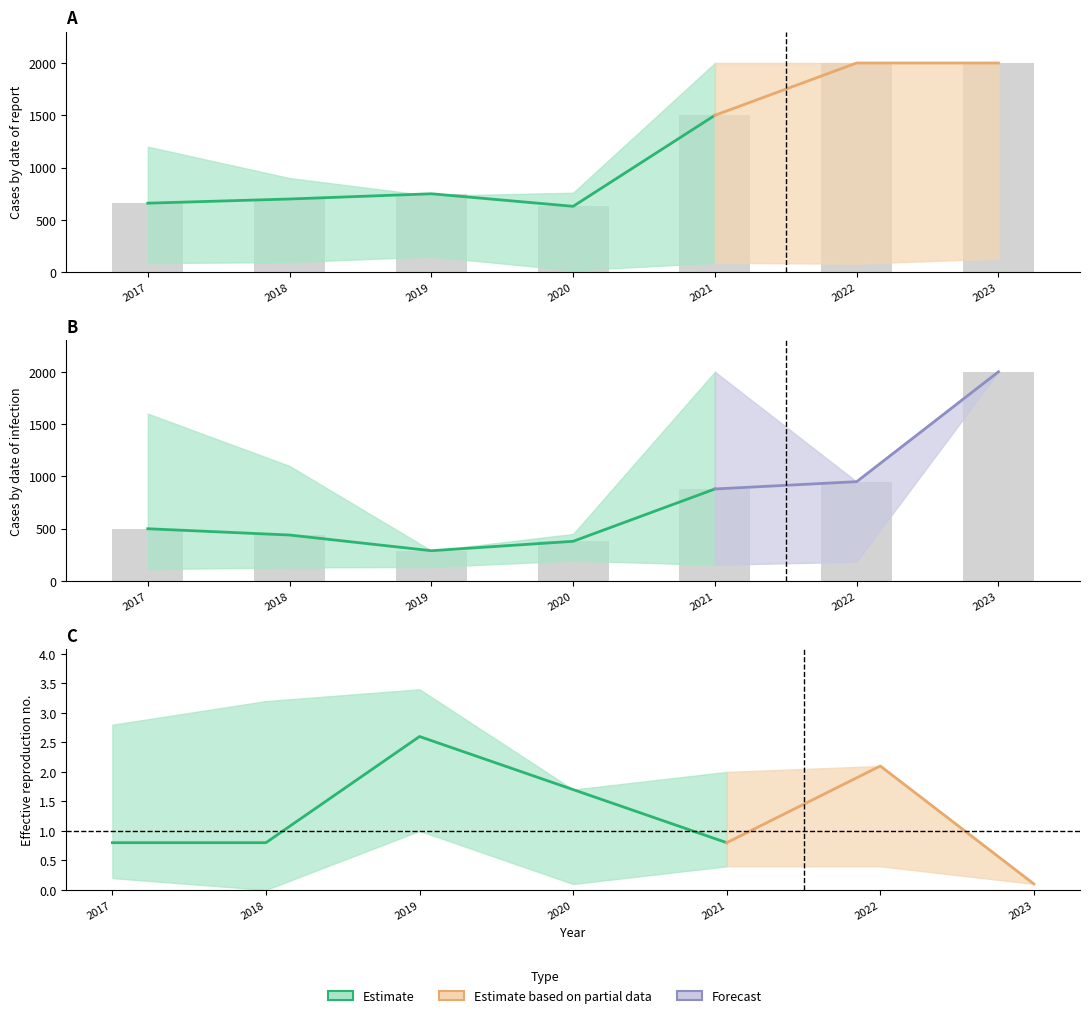

Does the chart contain stacked bars?

No